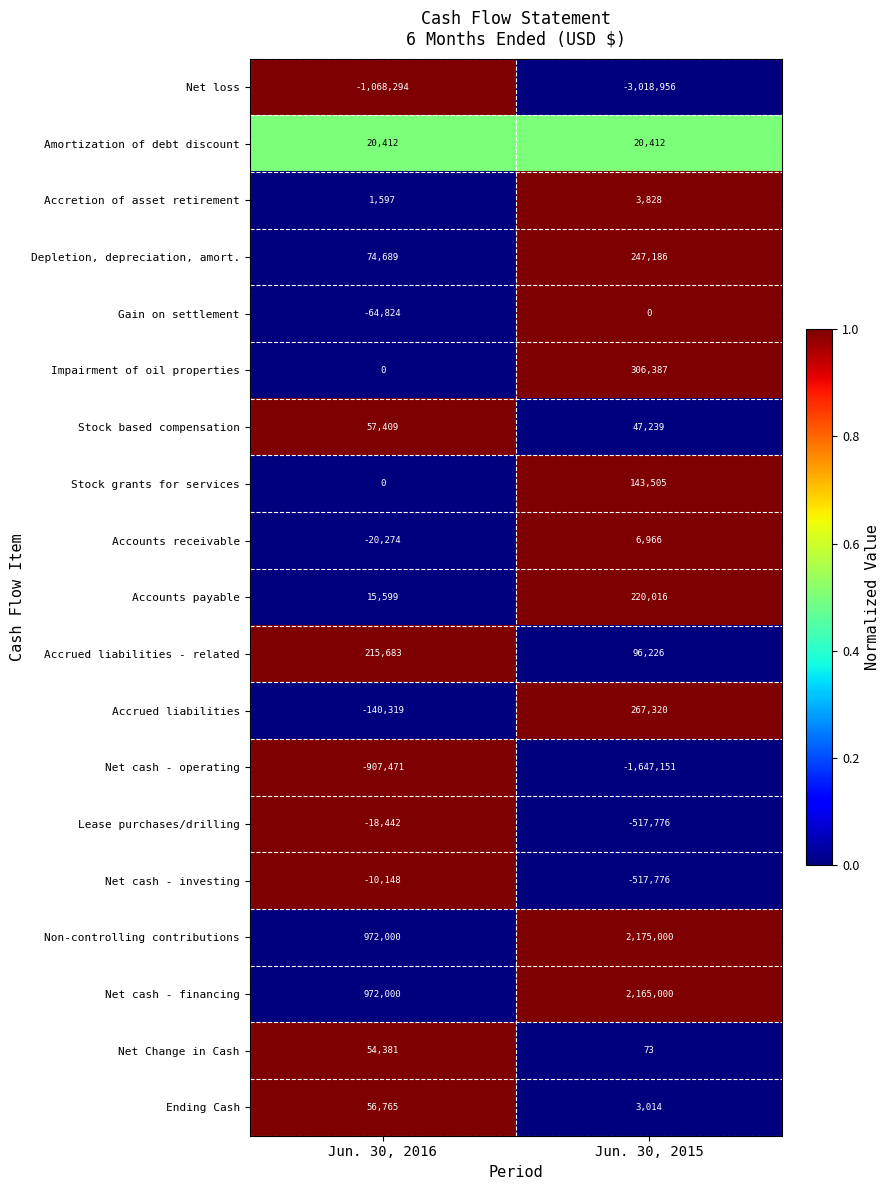

What is the difference between the highest and lowest values at Jun. 30, 2015?

5193956